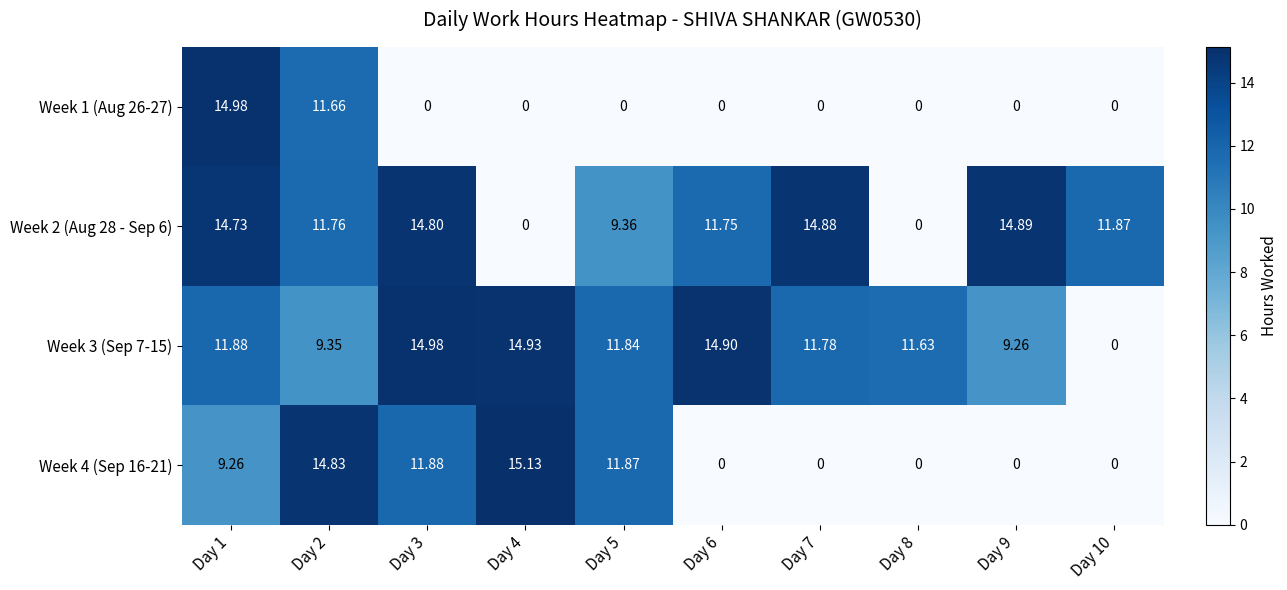

At which category does the chart reach its peak across all series?

Day 4